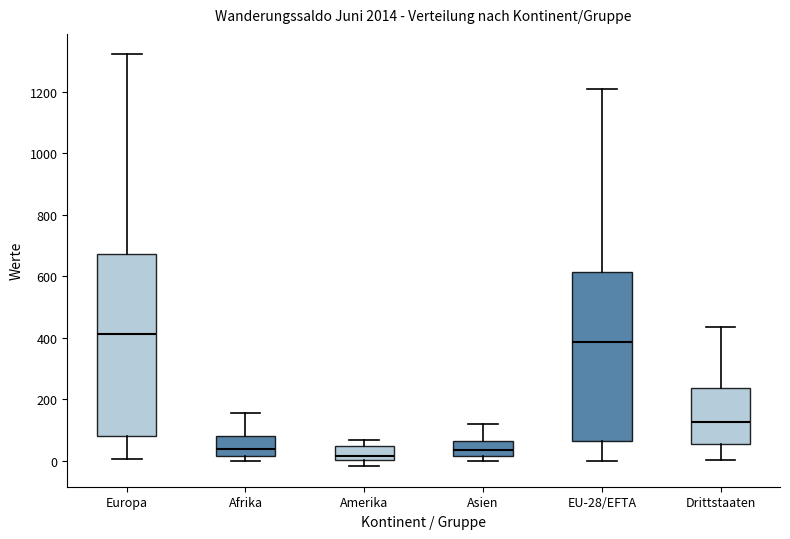

Where does the median line of the box for Europa sit on the y-axis? The values are not printed on the chart, so give them approximately, as read against the axis.

420